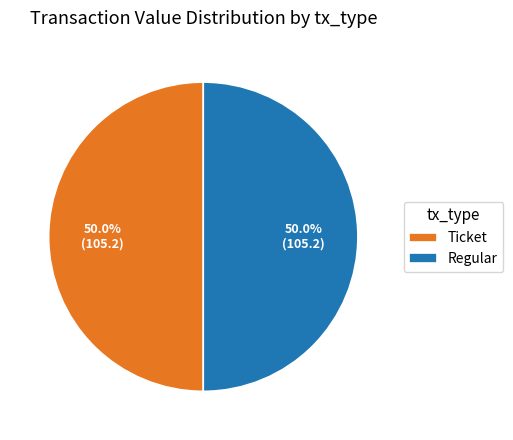

To the nearest percent, what is the average slice percentage?

50%